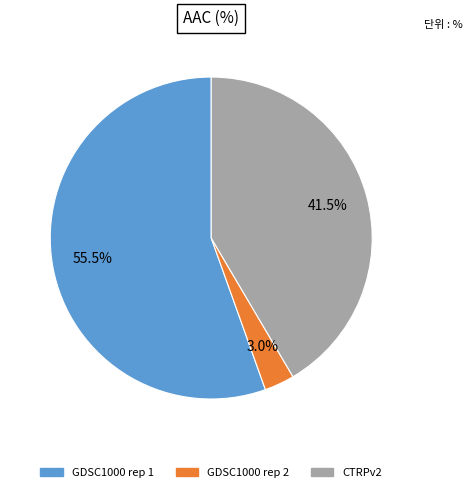

Is there any slice that represents more than half of the pie?

Yes